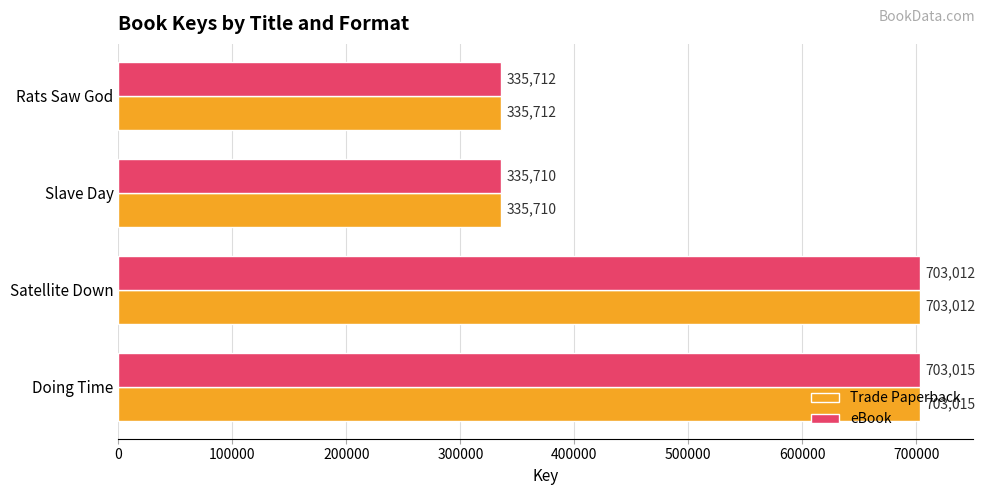

Rank the categories by eBook value from lowest to highest.

Slave Day, Rats Saw God, Satellite Down, Doing Time